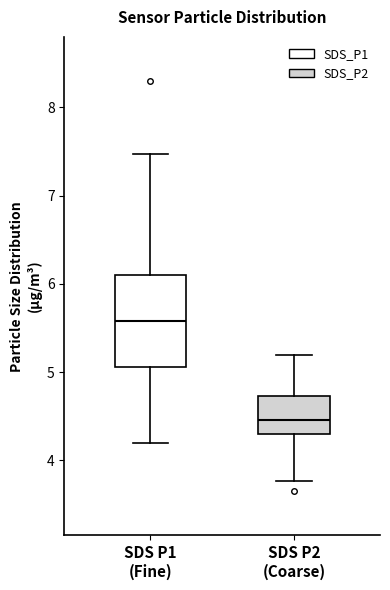

Which box has the highest median line?

SDS P1 (Fine)